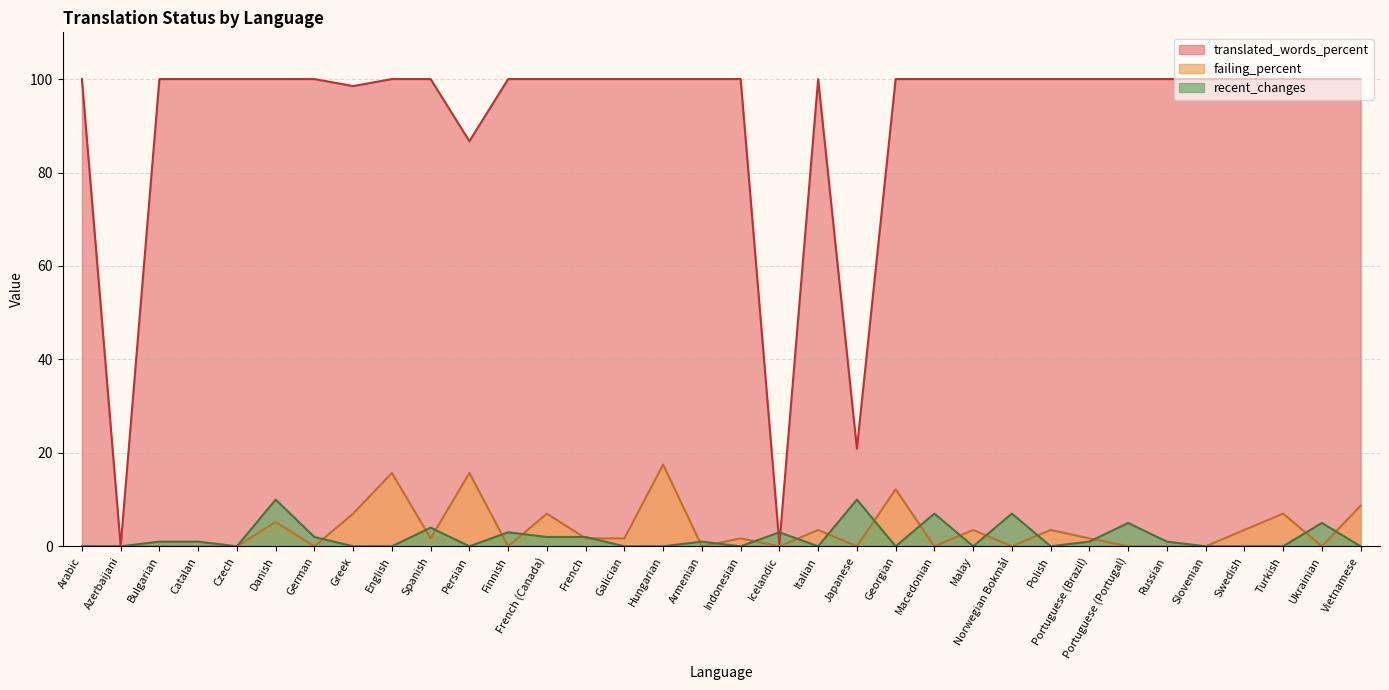

What position from the right is Norwegian Bokmål?

10